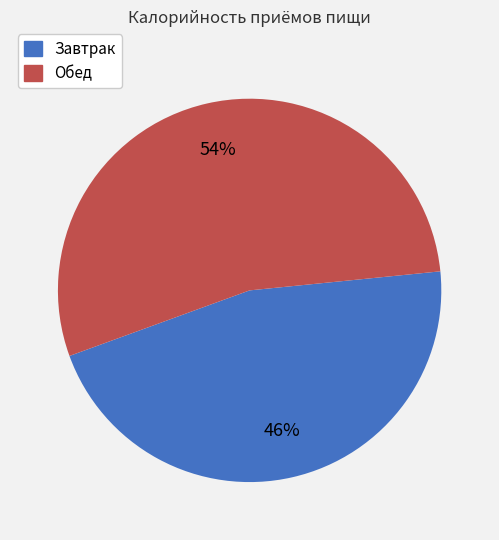

Which has a higher value, Завтрак or Обед?

Обед